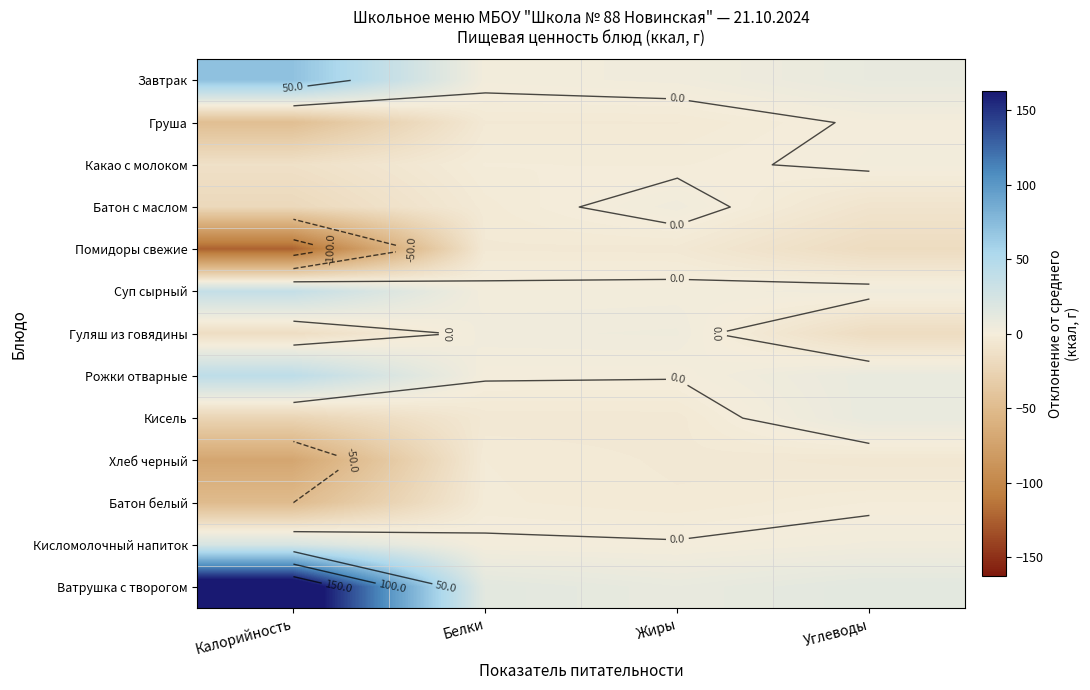

What value does the Груша series have at Белки?

-3.9